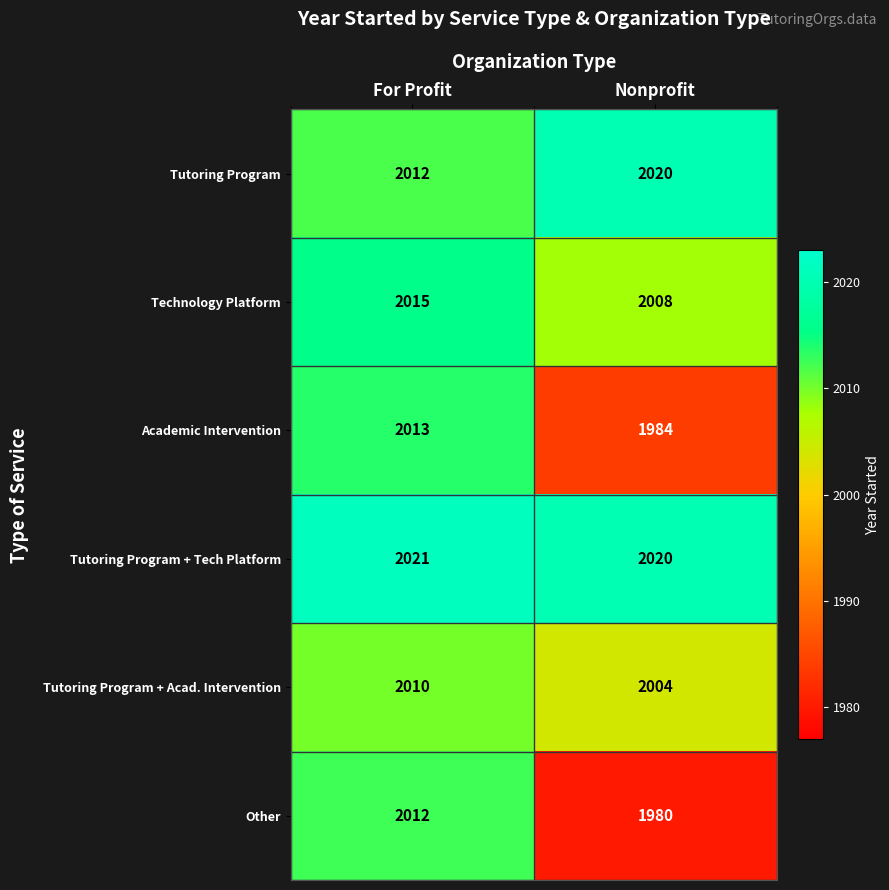

Which series has the largest total across all categories?

Tutoring Program + Tech Platform